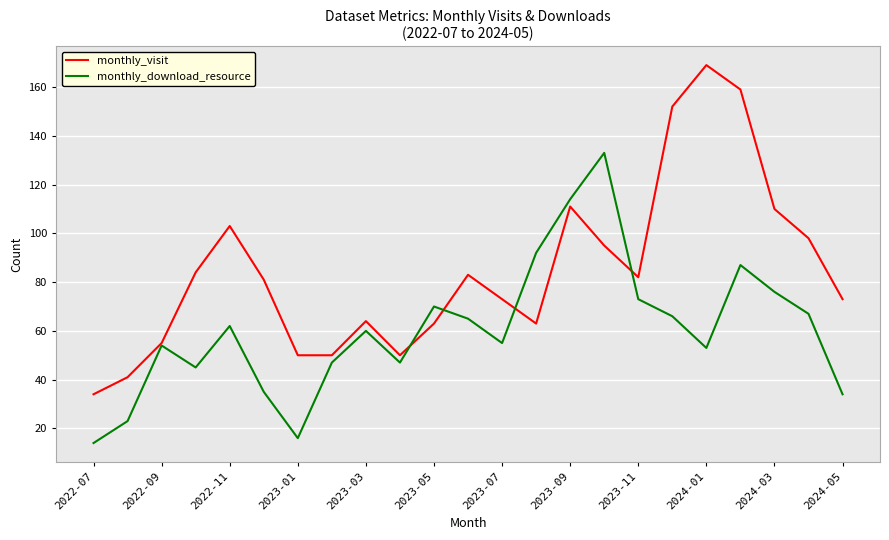

Which series has the largest total across all categories?

monthly_visit